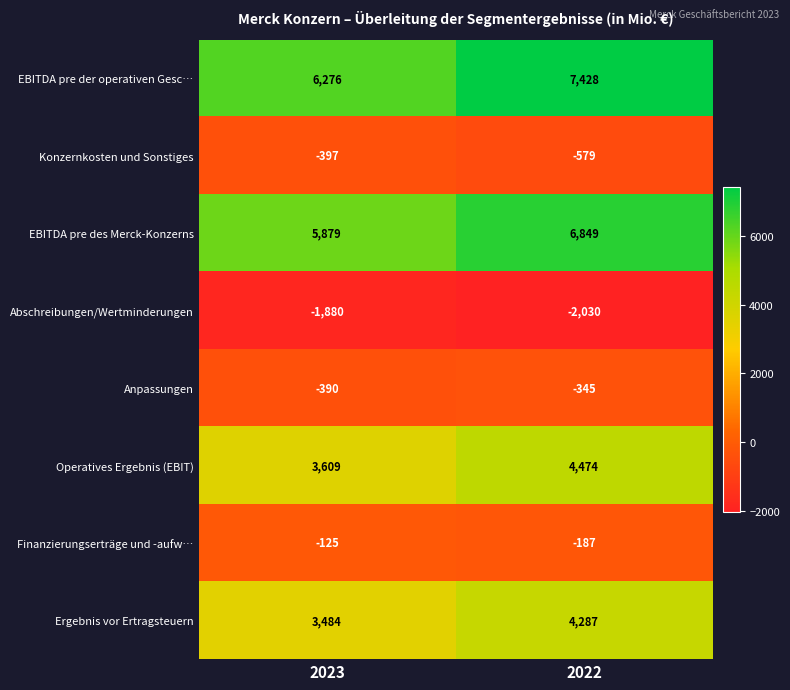

Is it true that Finanzierungserträge und -aufw… equals -66 at 2023?

False